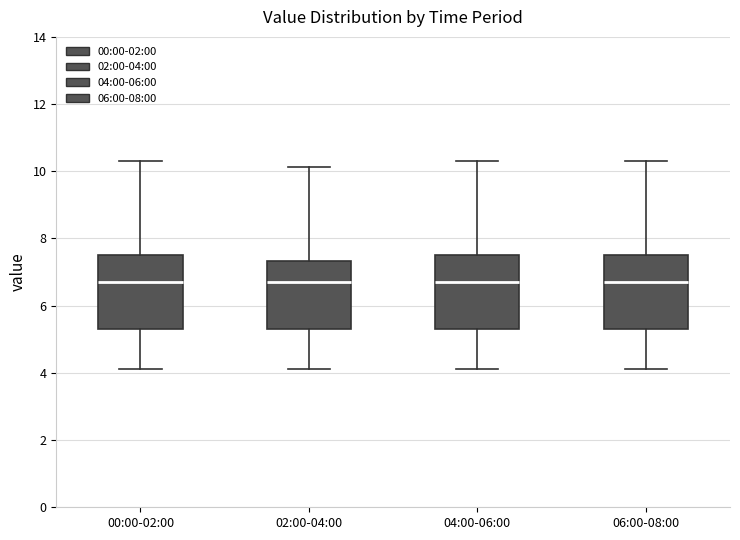

Reading left to right, read every box against the y-axis: the position of its median line, the range the box covers, and the ends of its whiskers. The values are not printed on the chart, so give them approximately, as read against the axis.

00:00-02:00: median 6.8, box 5.4 to 7.6, whiskers 4.2 to 10.4
02:00-04:00: median 6.8, box 5.4 to 7.4, whiskers 4.2 to 10.2
04:00-06:00: median 6.8, box 5.4 to 7.6, whiskers 4.2 to 10.4
06:00-08:00: median 6.8, box 5.4 to 7.6, whiskers 4.2 to 10.4